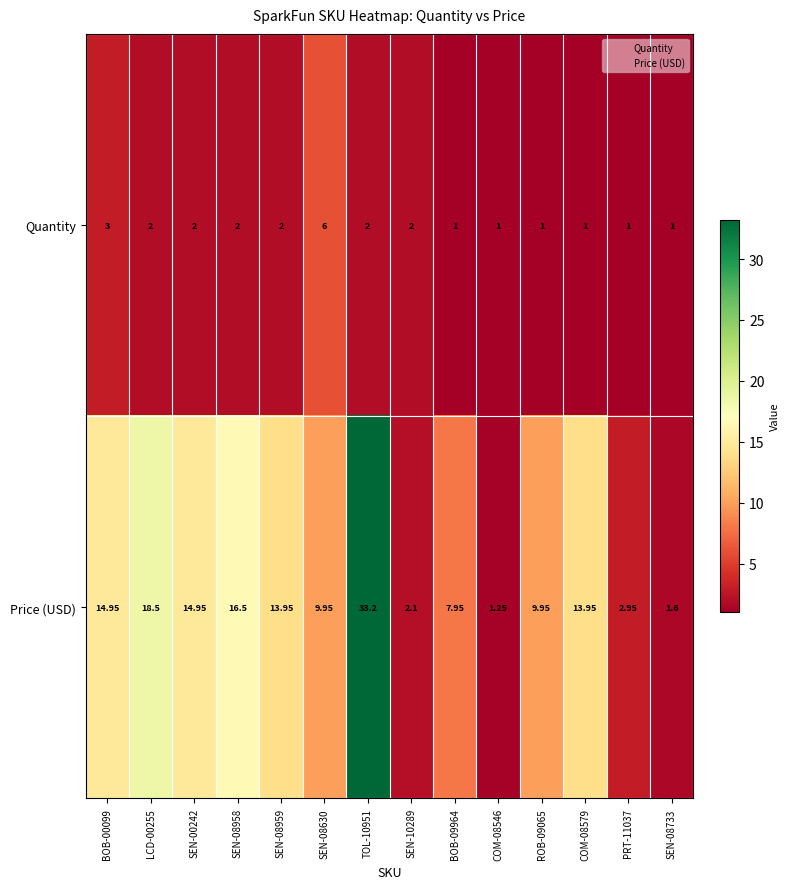

Which series changed the most between TOL-10951 and BOB-09964?

Price (USD)